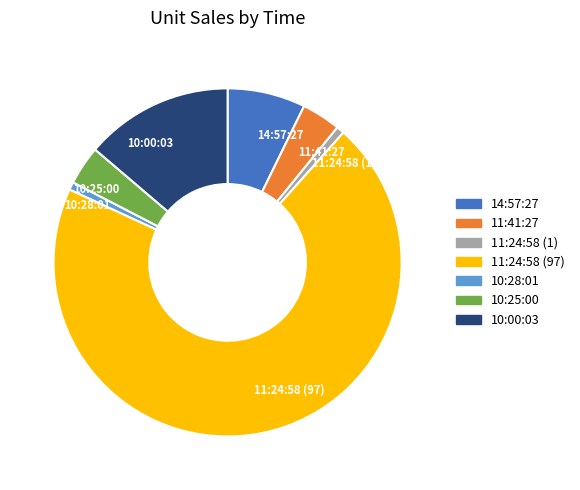

Do 10:28:01 and 11:24:58 (1) together represent more than half of the pie?

No